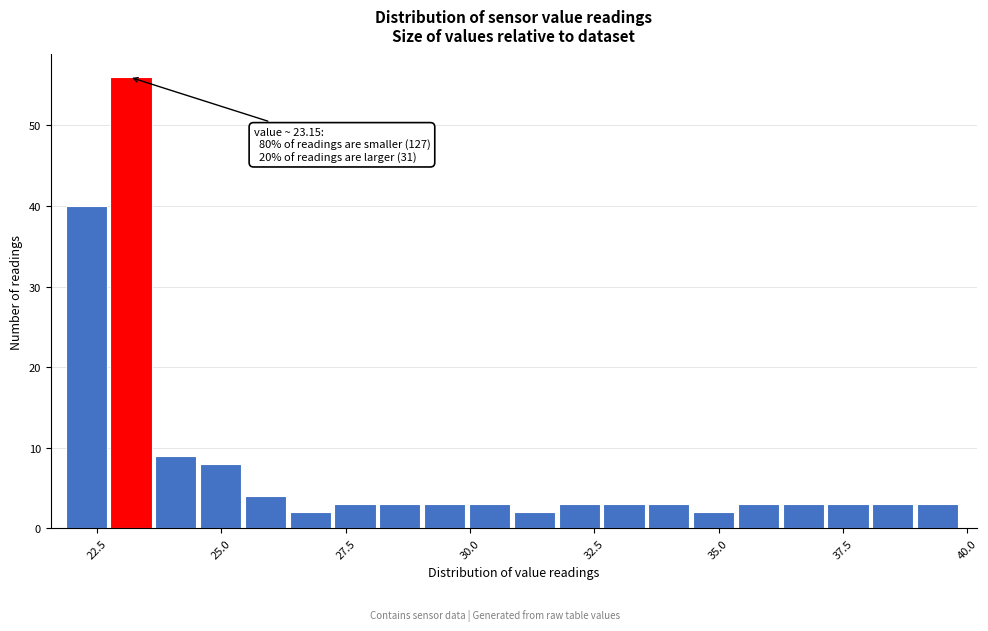

Read against the x-axis, roughly where is the centre of the tallest bar?

23.0